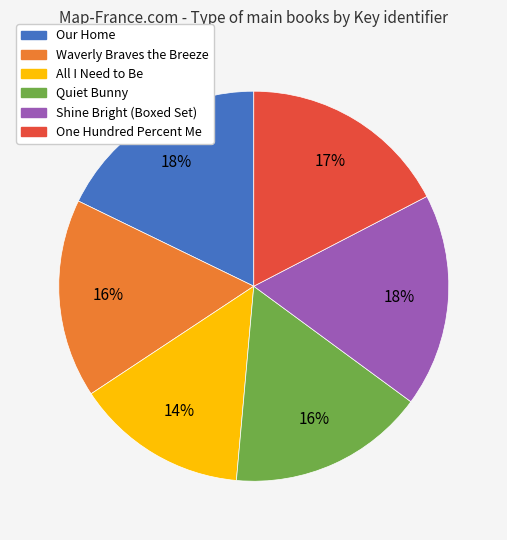

Does any single category account for the majority?

No